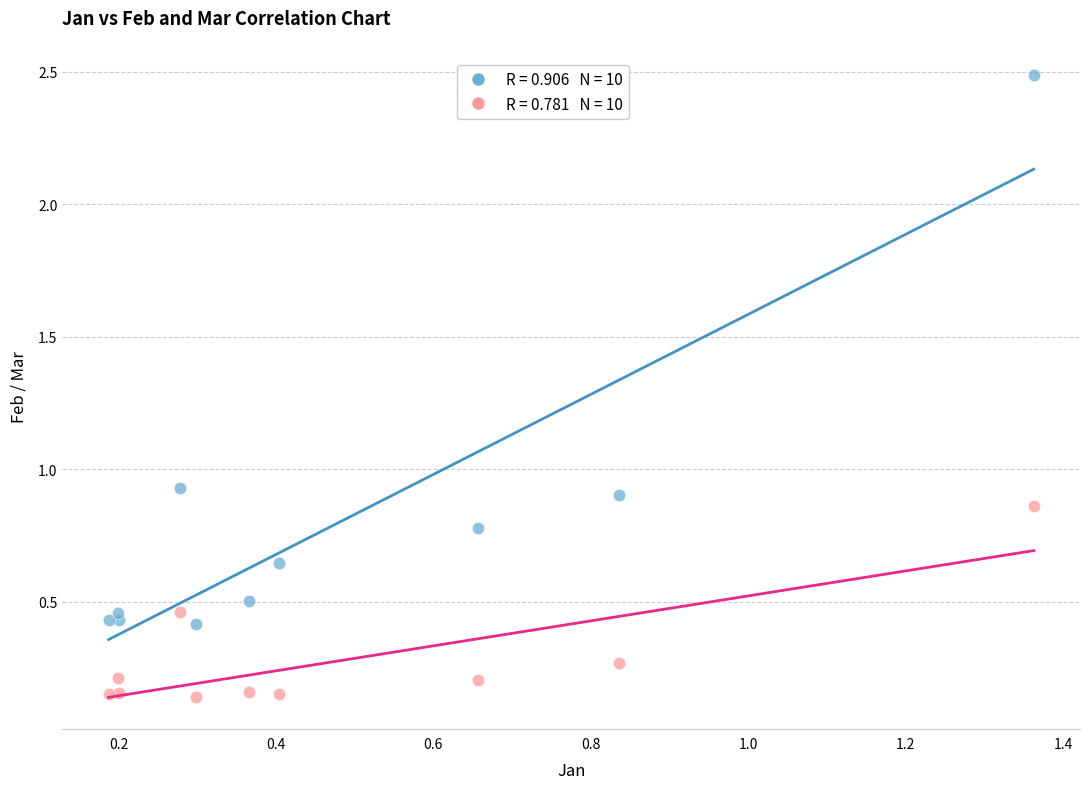

Across all data points, what is the range of X values (max minus min)?

1.2